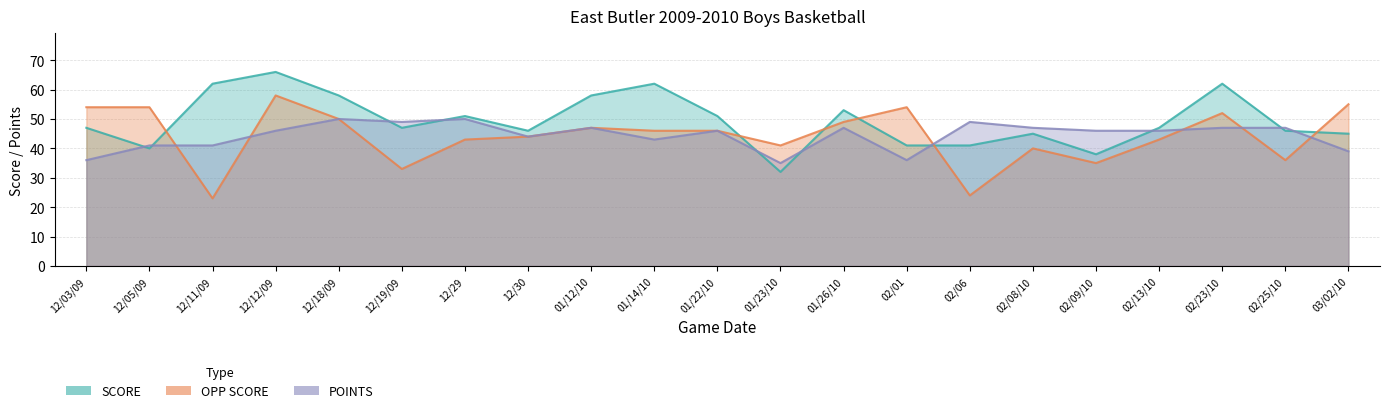

True or false: SCORE and POINTS intersect in this chart.

True